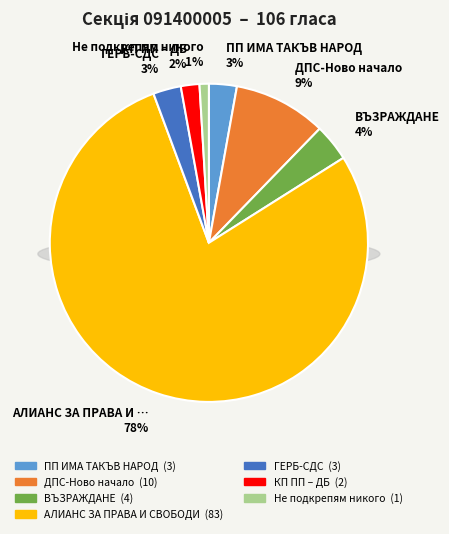

Is it true that АЛИАНС ЗА ПРАВА И СВОБОДИ is 91% of the pie?

False